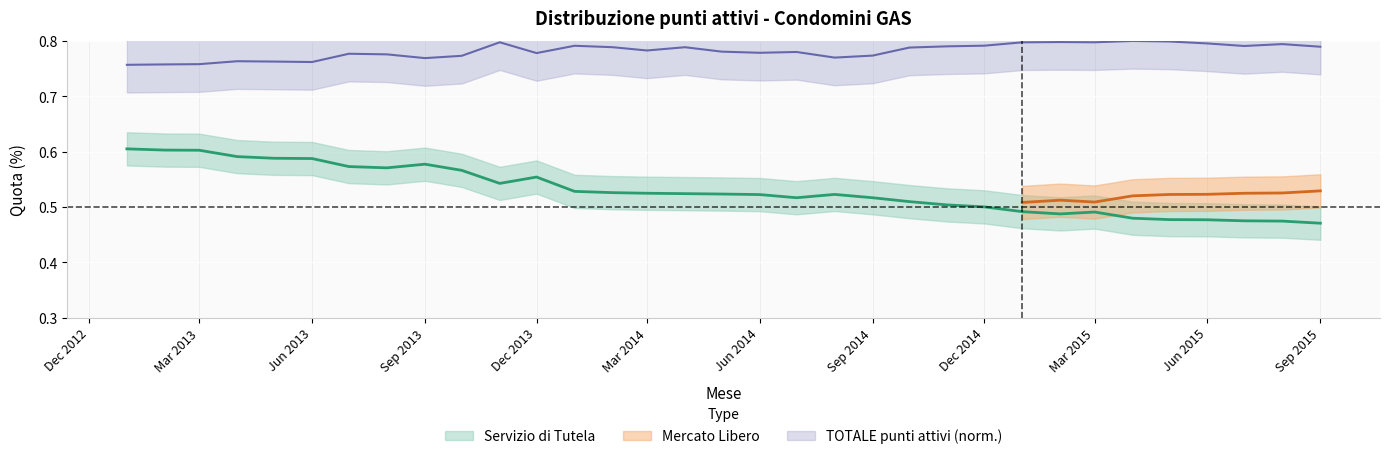

At which category does the chart reach its minimum across all series?

Sep 2015